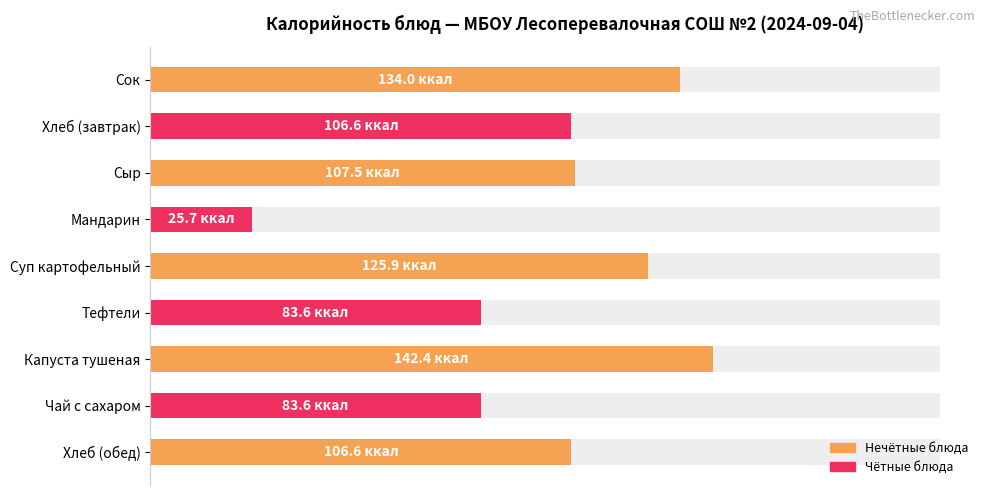

What is the minimum value shown in the chart?

25.7